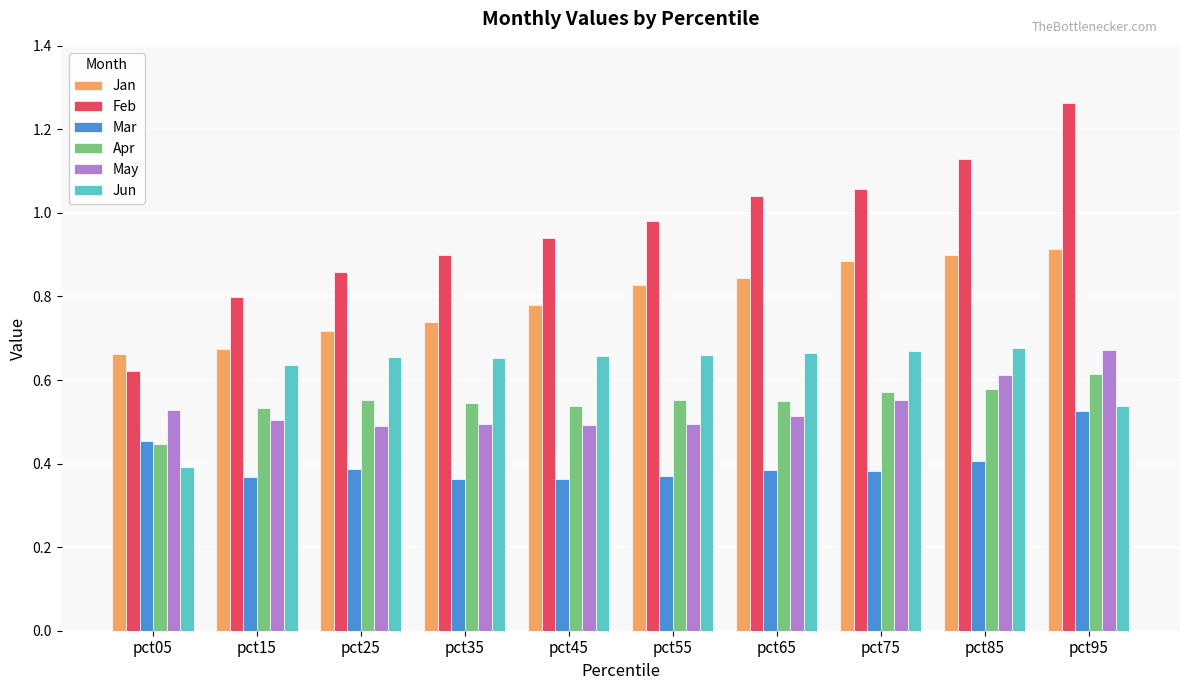

Is the value of Apr at pct15 greater than the value of May at pct35?

Yes